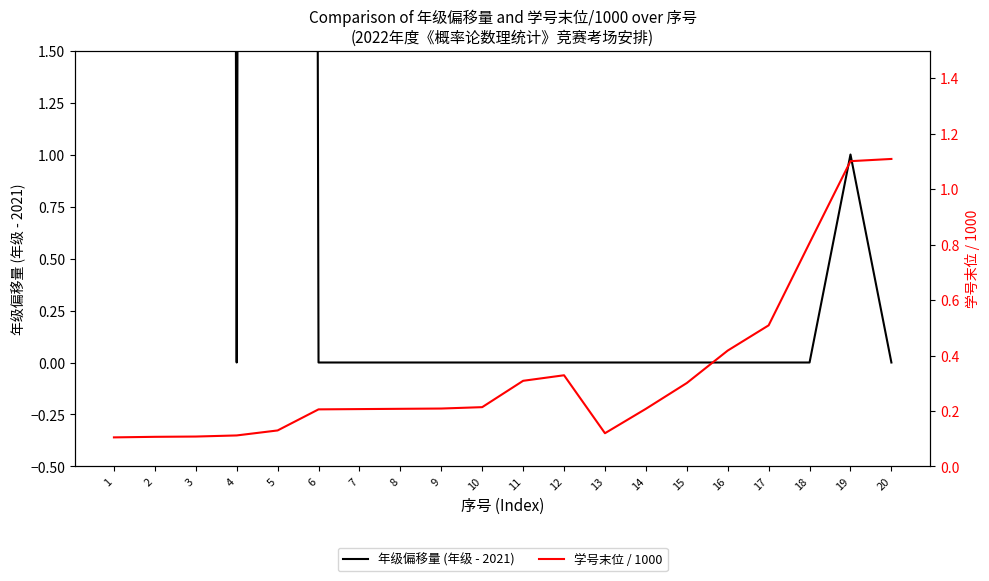

In 学号末位 / 1000, how many points are lower than both neighbors (excluding endpoints)?

1